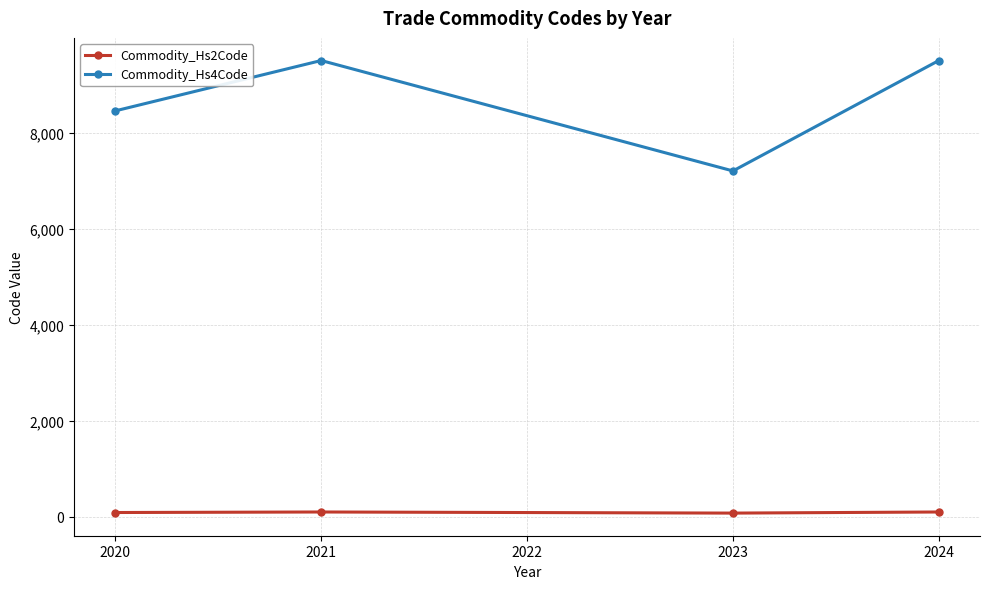

True or false: Commodity_Hs4Code has a value of 1838 at 2023.

False